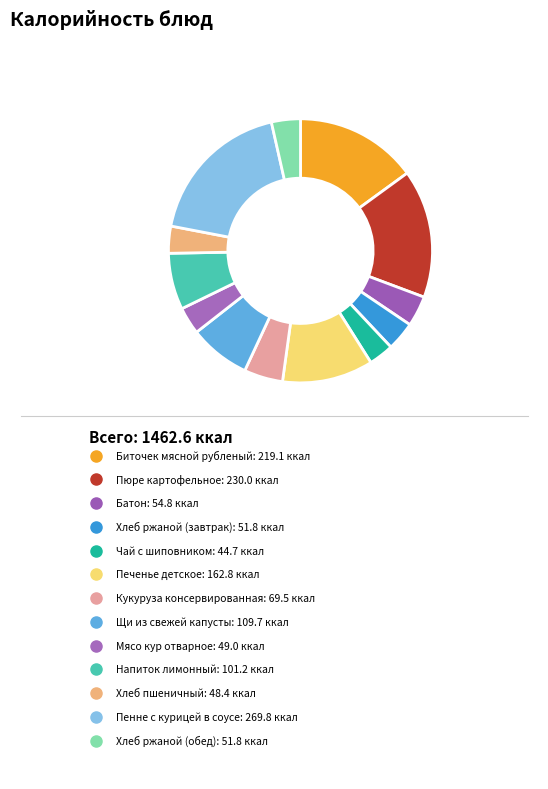

Does Хлеб ржаной (обед) represent more than half of the total?

No